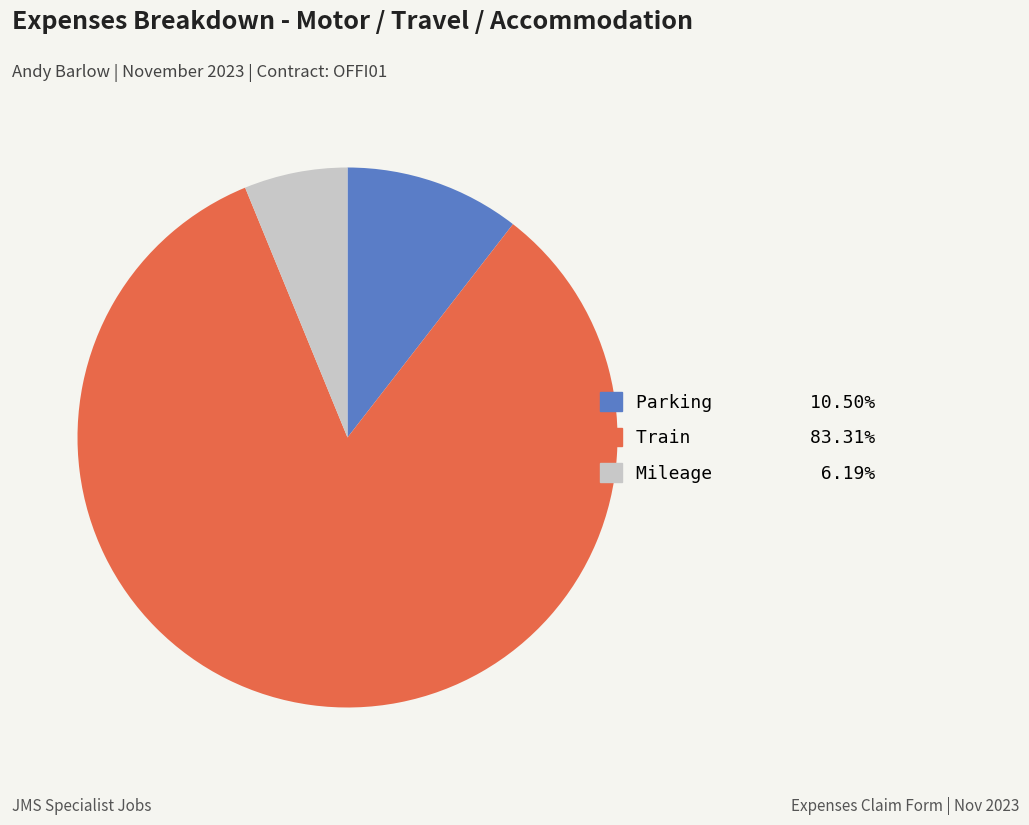

Between Mileage and Parking, which is larger?

Parking